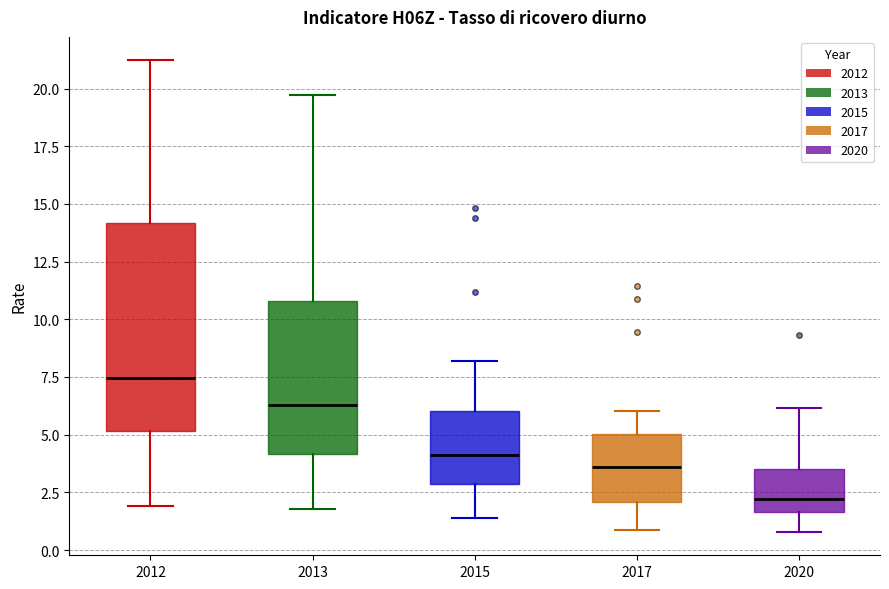

Which box's median line is the highest?

2012